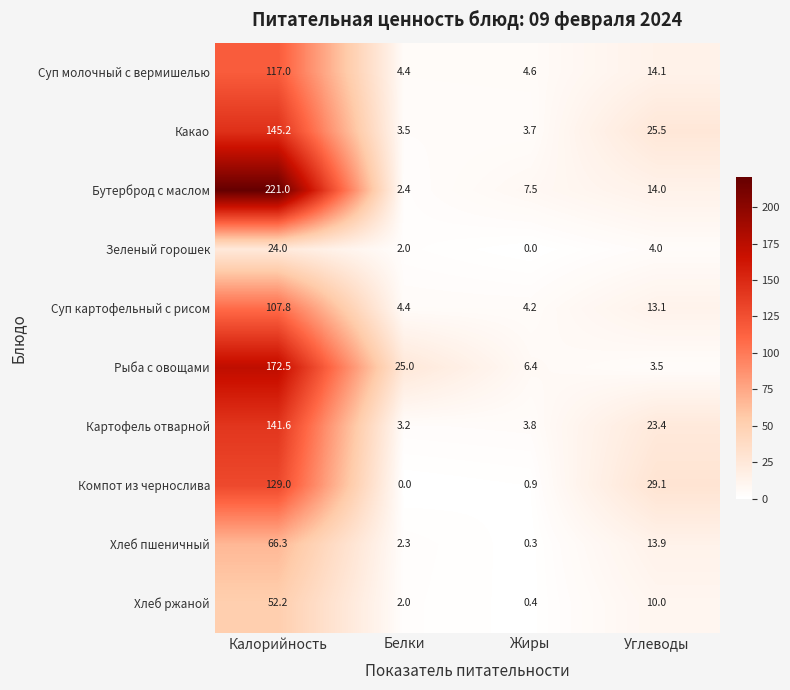

Which label corresponds to the largest value in the chart?

Калорийность